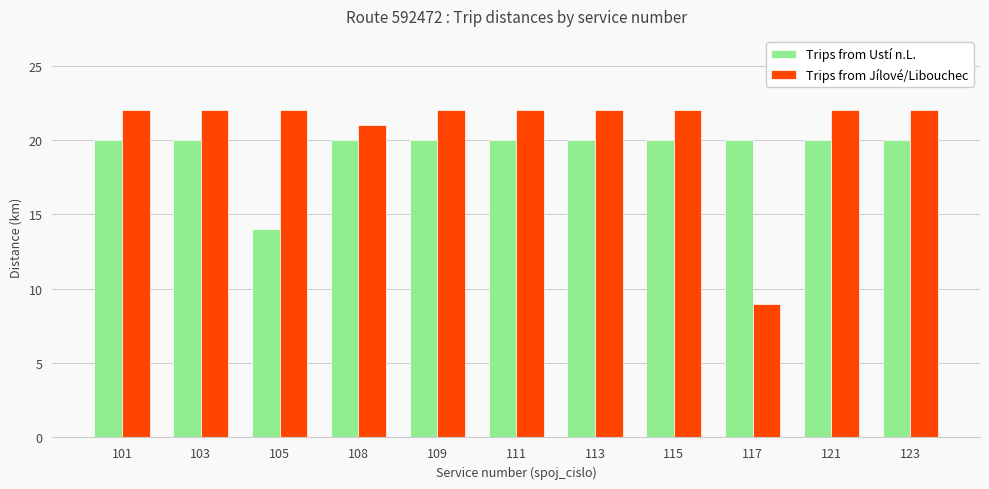

How many groups of bars are there?

11